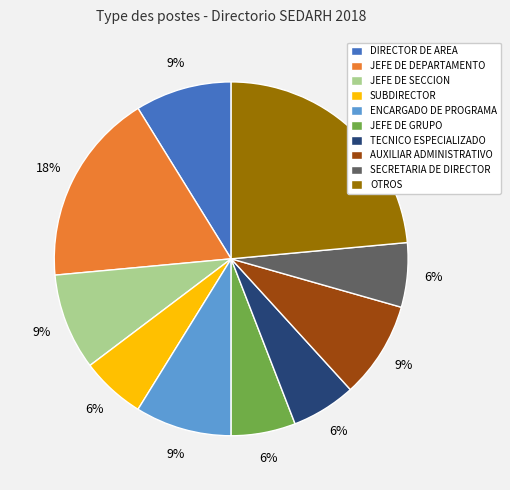

Which slice is the largest?

OTROS